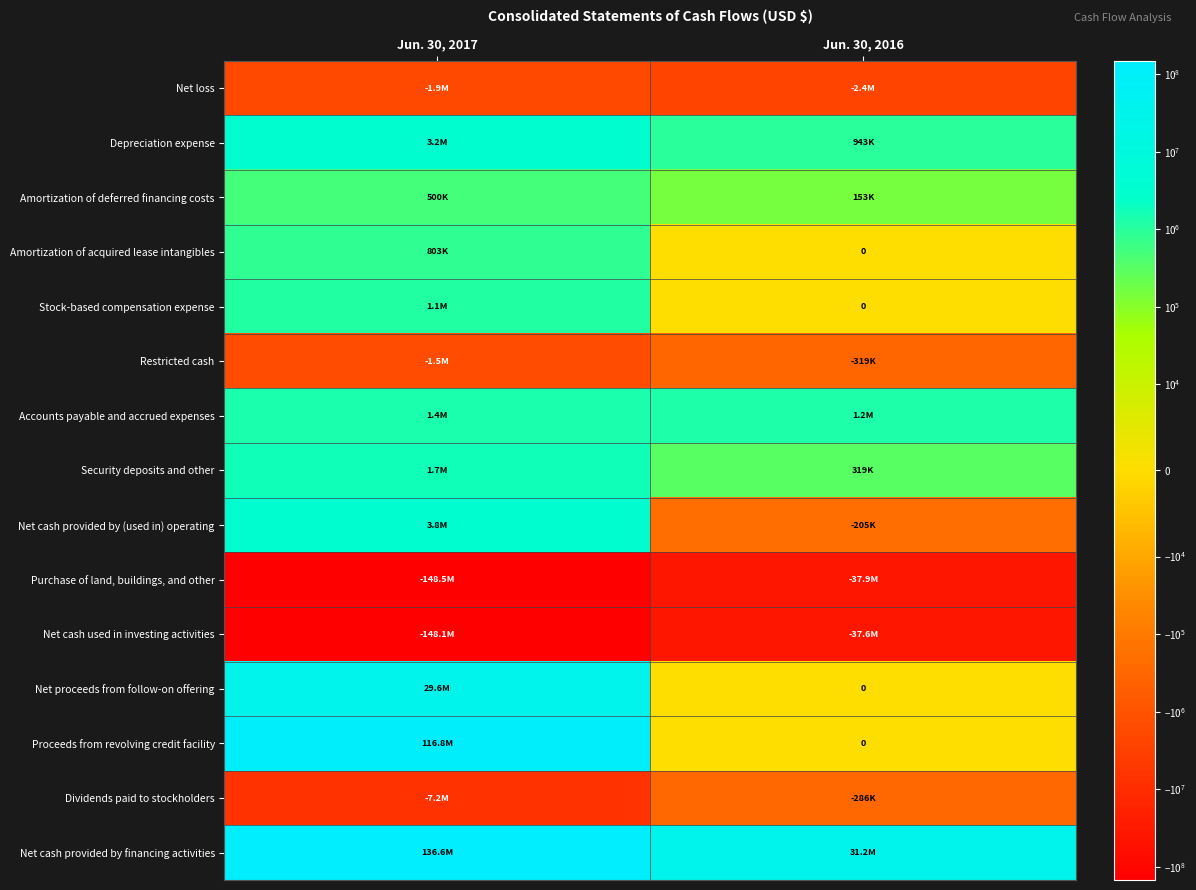

Is the value of Net cash used in investing activities at Jun. 30, 2016 greater than the value of Dividends paid to stockholders at Jun. 30, 2017?

No